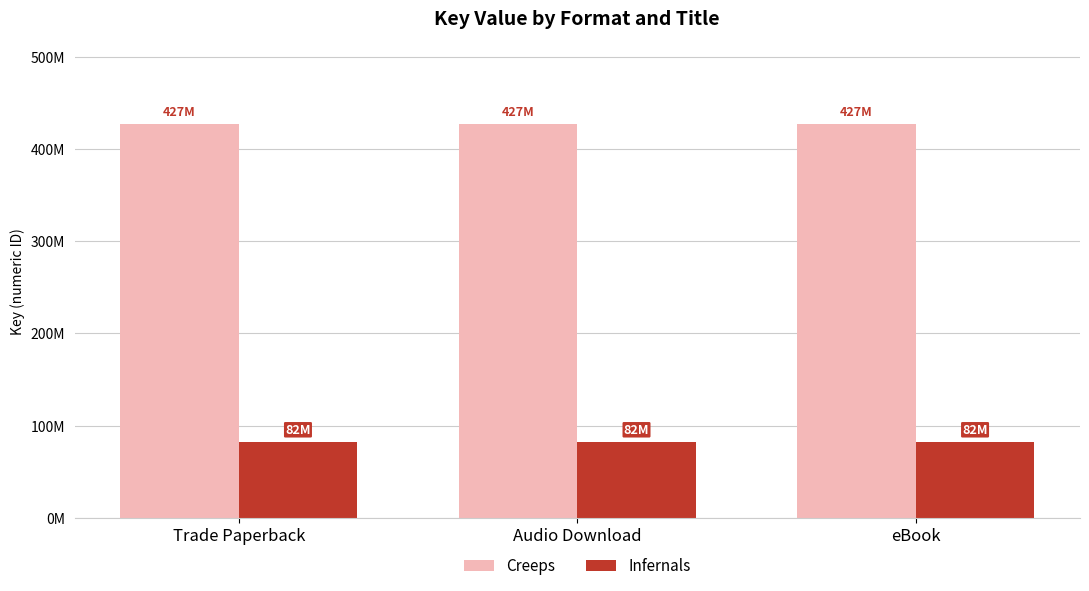

Does the chart contain any negative values?

No